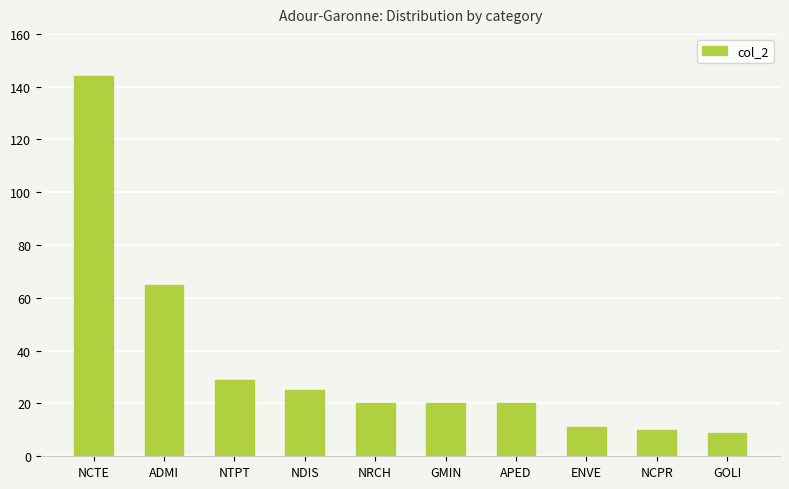

Which has a higher value, NTPT or ENVE?

NTPT